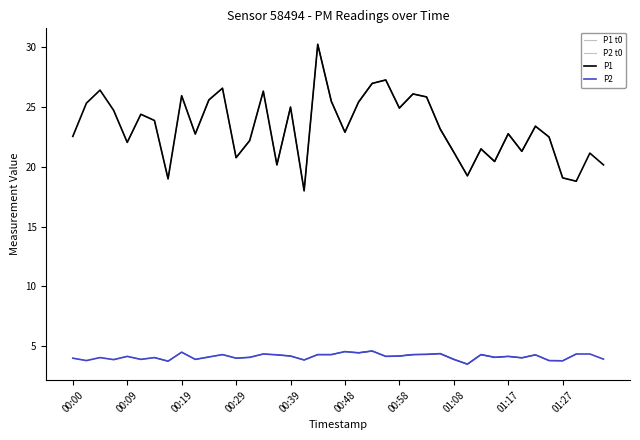

What is the greatest value displayed?

30.2